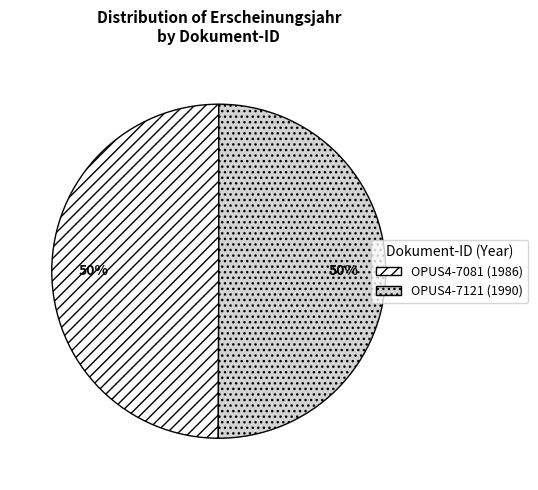

Is the sum of OPUS4-7121 and OPUS4-7081 greater than half?

Yes